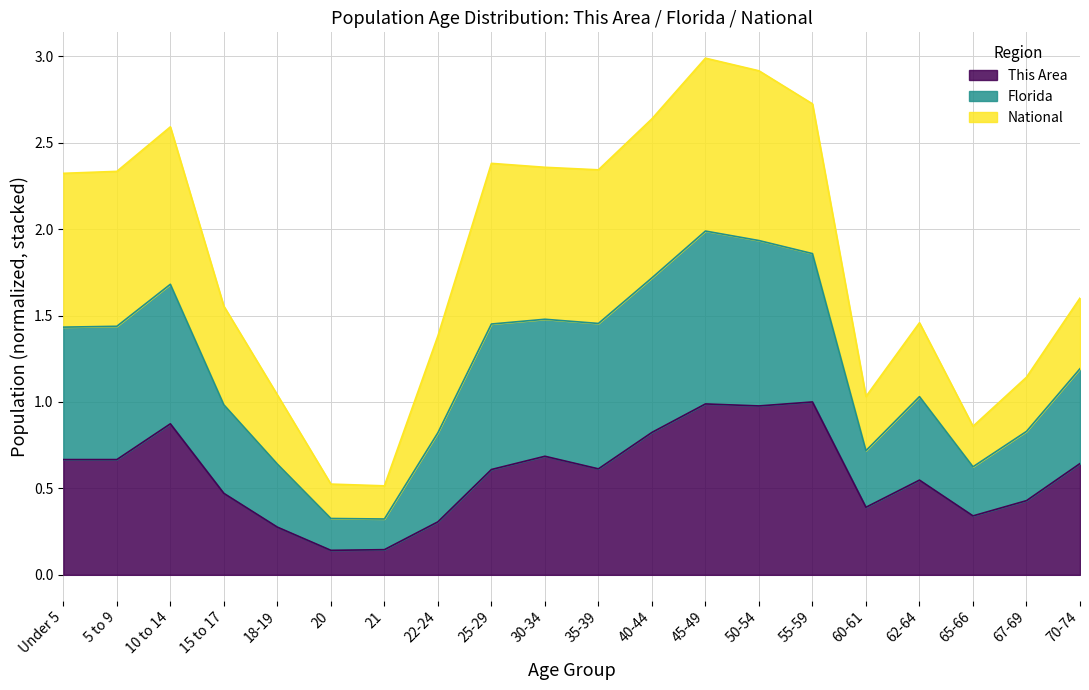

What is the difference between the maximum and minimum values in the This Area series?

0.9